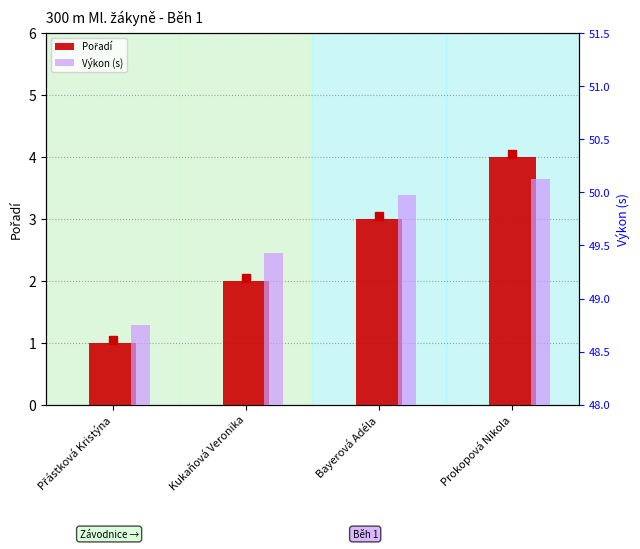

How many distinct data groups are displayed?

2